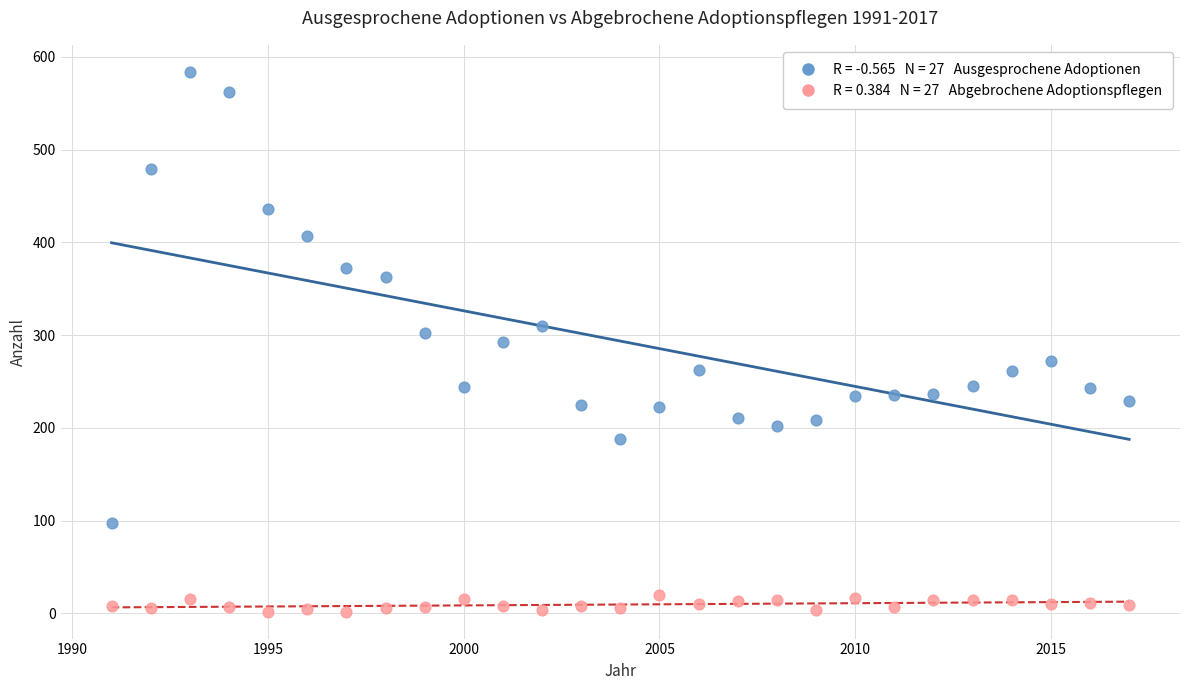

Across all data points, what is the range of Y values (max minus min)?

582